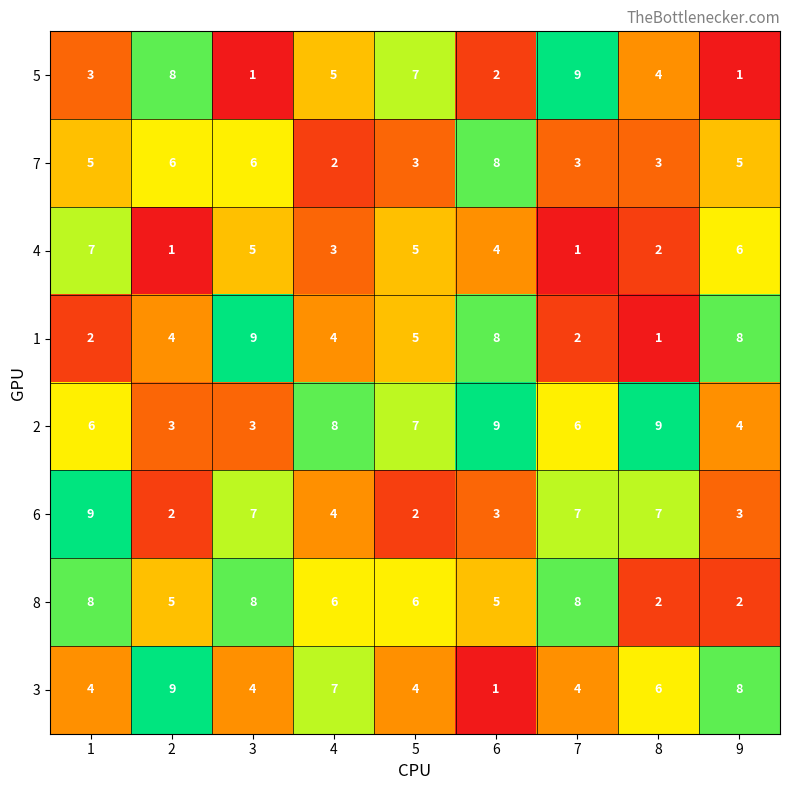

What is the total value across all series at 9?

37